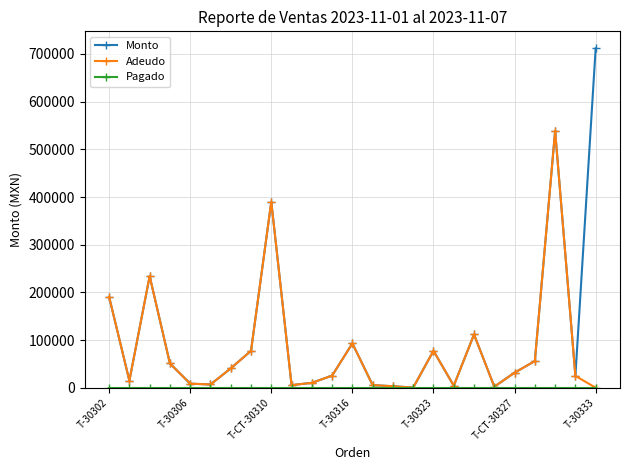

Which series has the largest range (max minus min)?

Monto